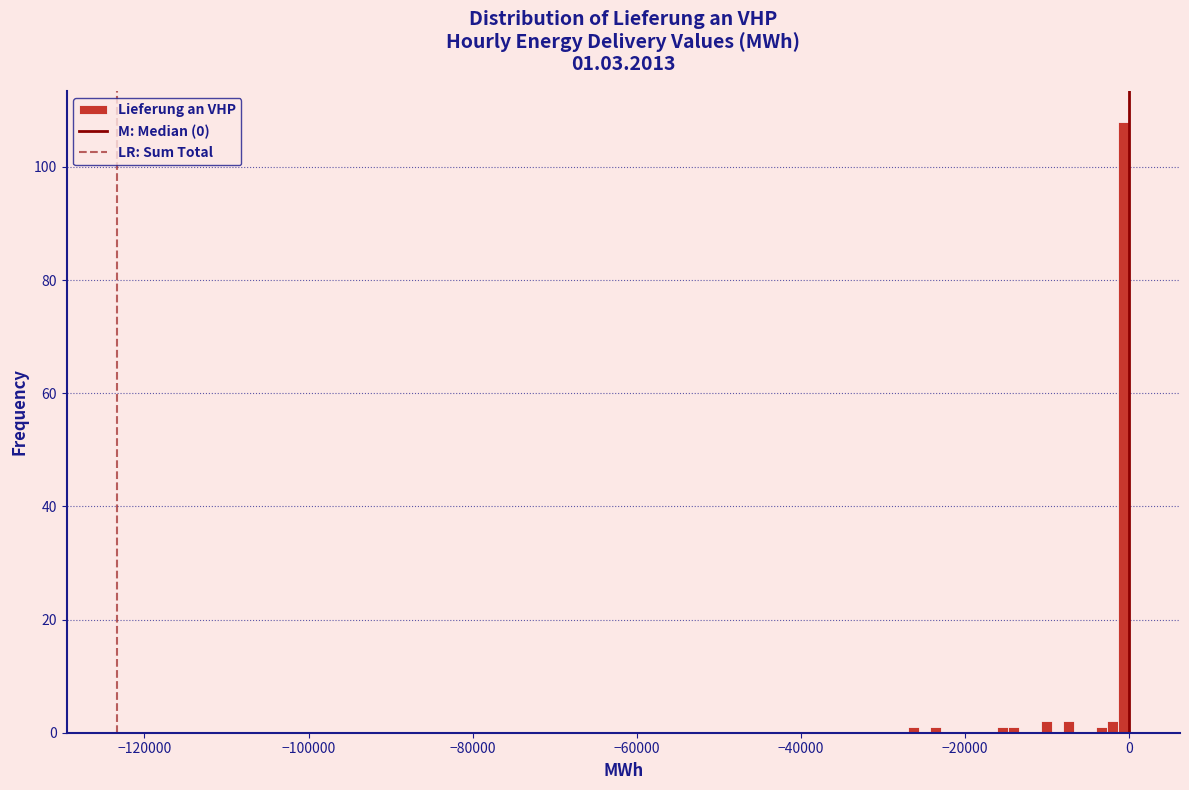

Read against the x-axis, roughly where is the centre of the tallest bar?

0